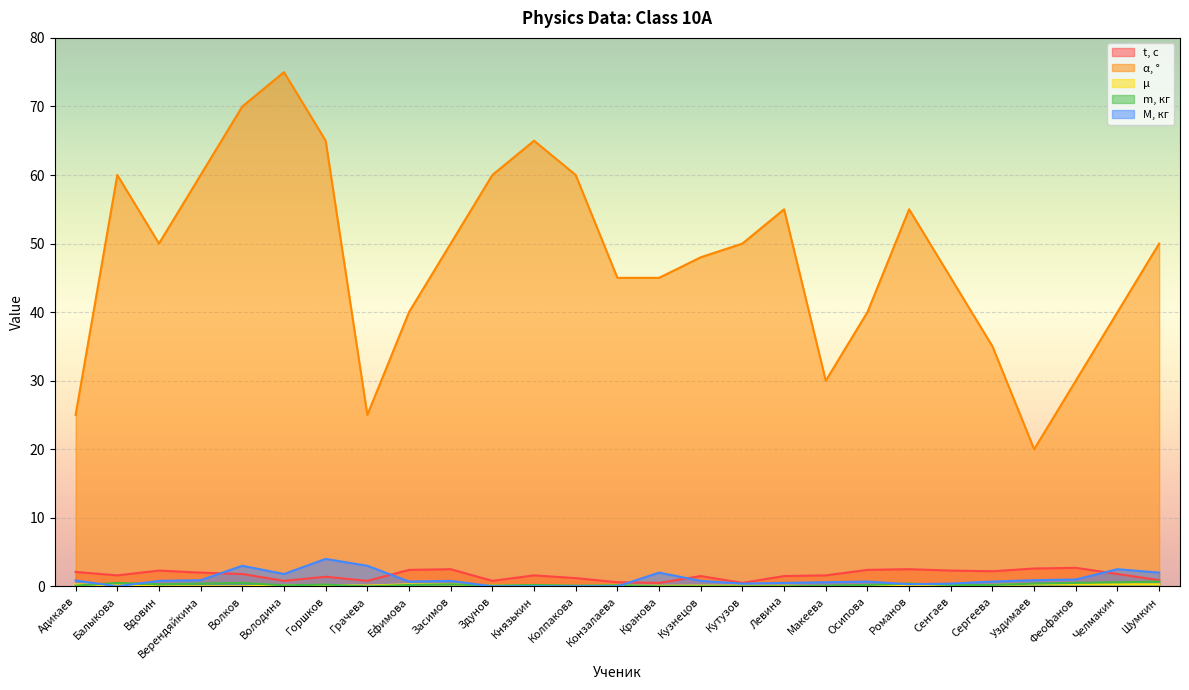

What is the label of the 26th point from the left?

Челмакин